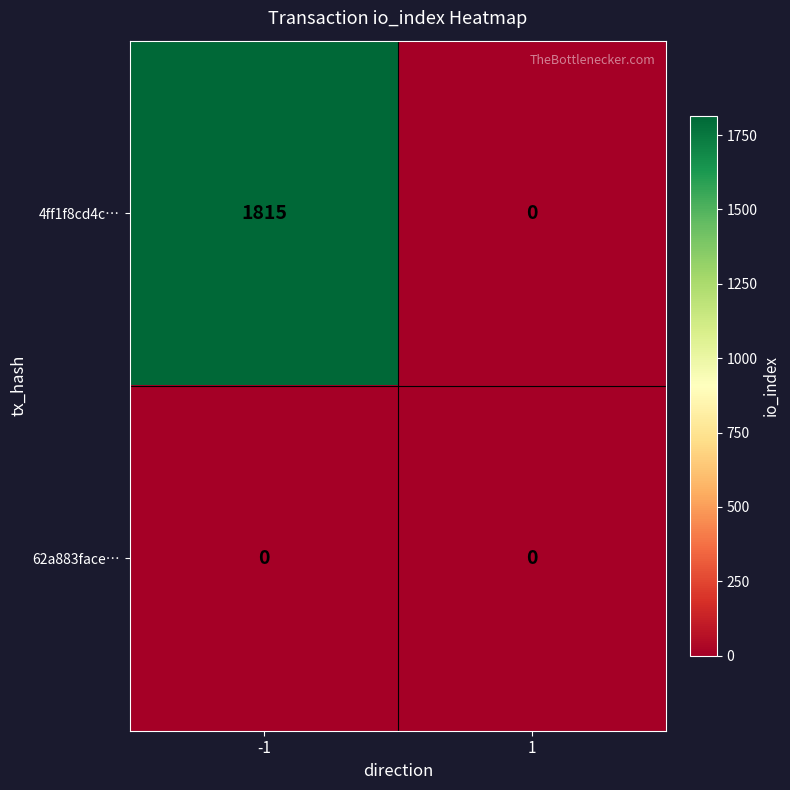

How many categories are shown in the chart?

2